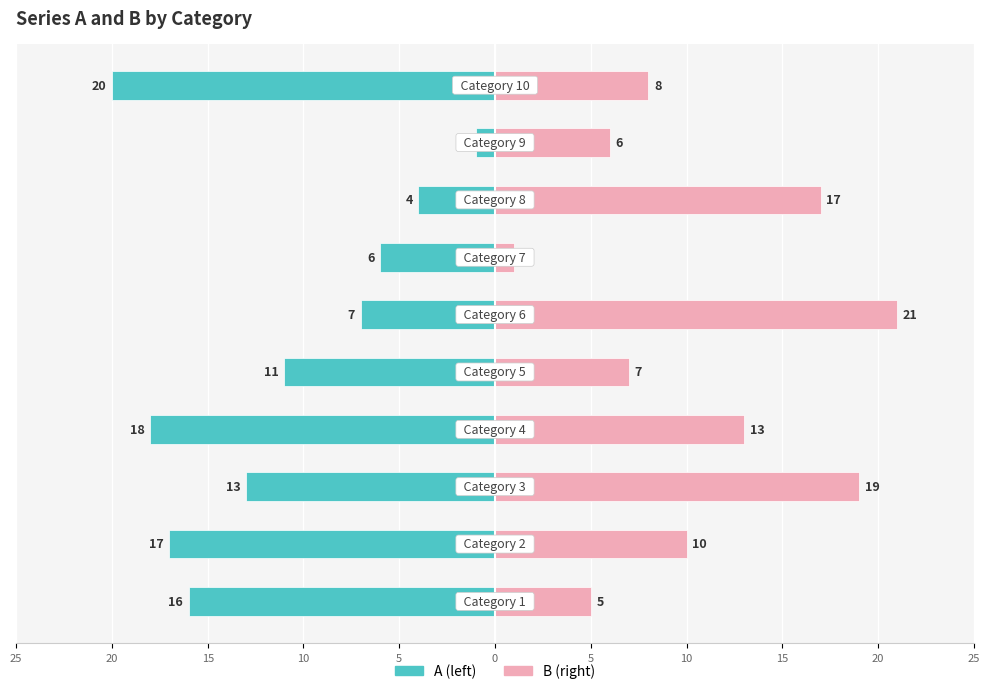

What is the difference between the second highest and minimum values in the A (left) series?

16